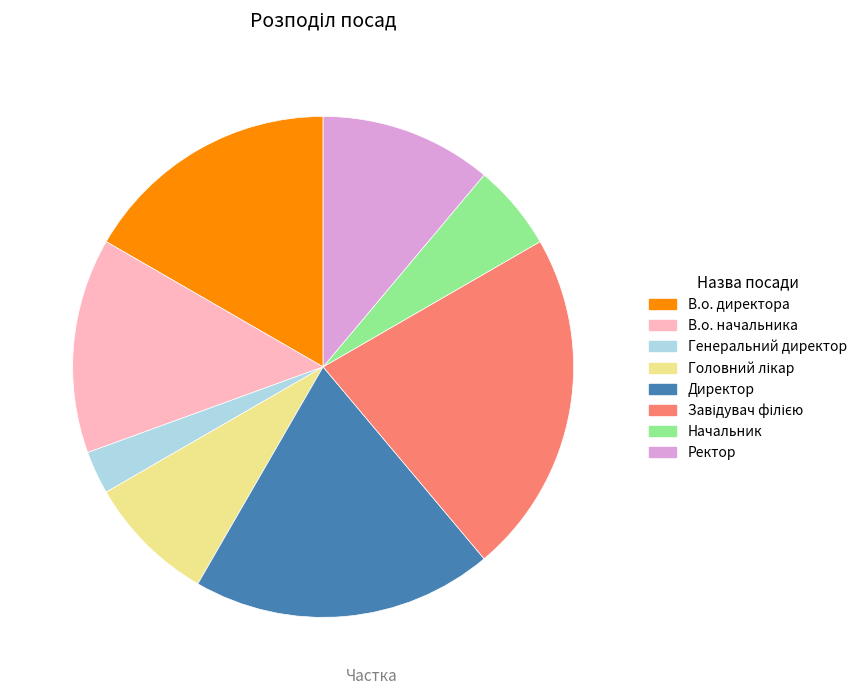

True or false: Ректор accounts for 11% of the total.

True